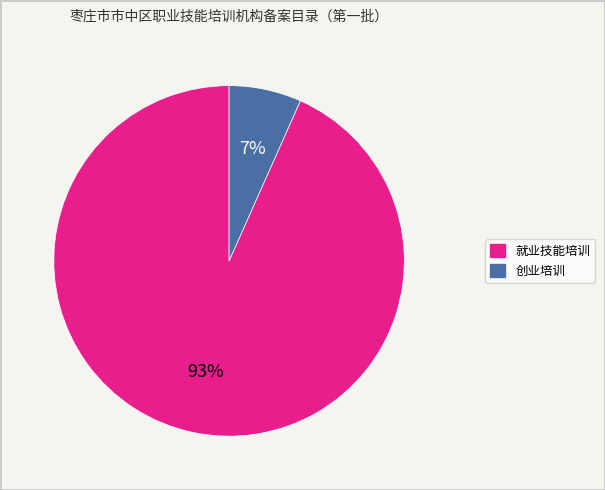

How many segments does this pie chart have?

2